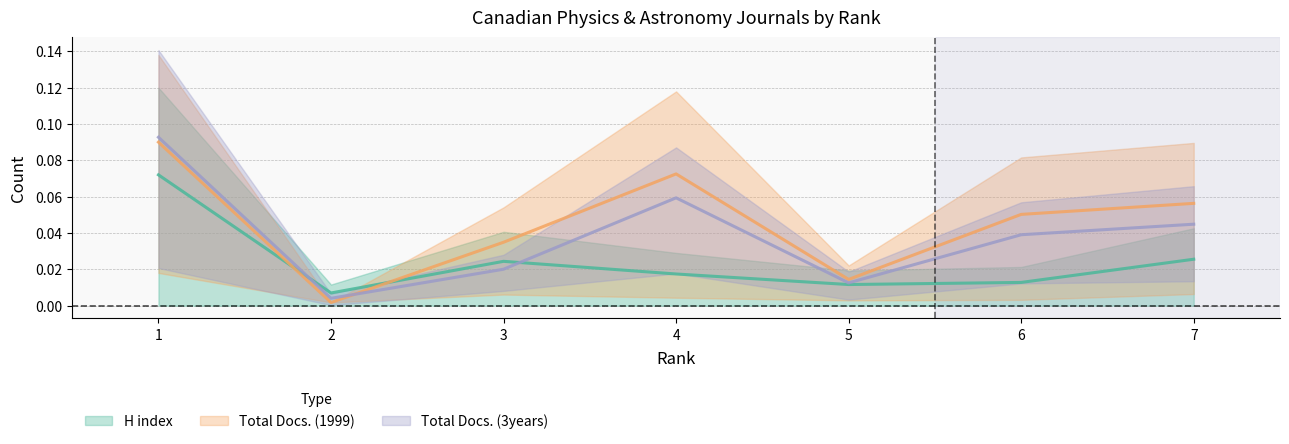

Is it true that Total Docs. (3years) equals 0.0 at 5?

True